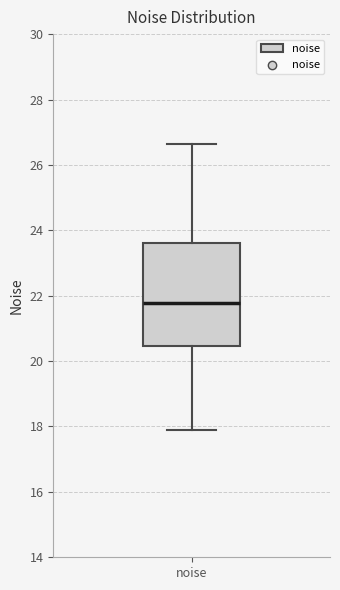

Transcribe this box plot: give where the median line is, the range the box spans, and where the two whiskers end, as read against the y-axis. The values are not printed on the chart, so give them approximately, as read against the axis.

median 21.8, box 20.4 to 23.6, whiskers 18.0 to 26.6